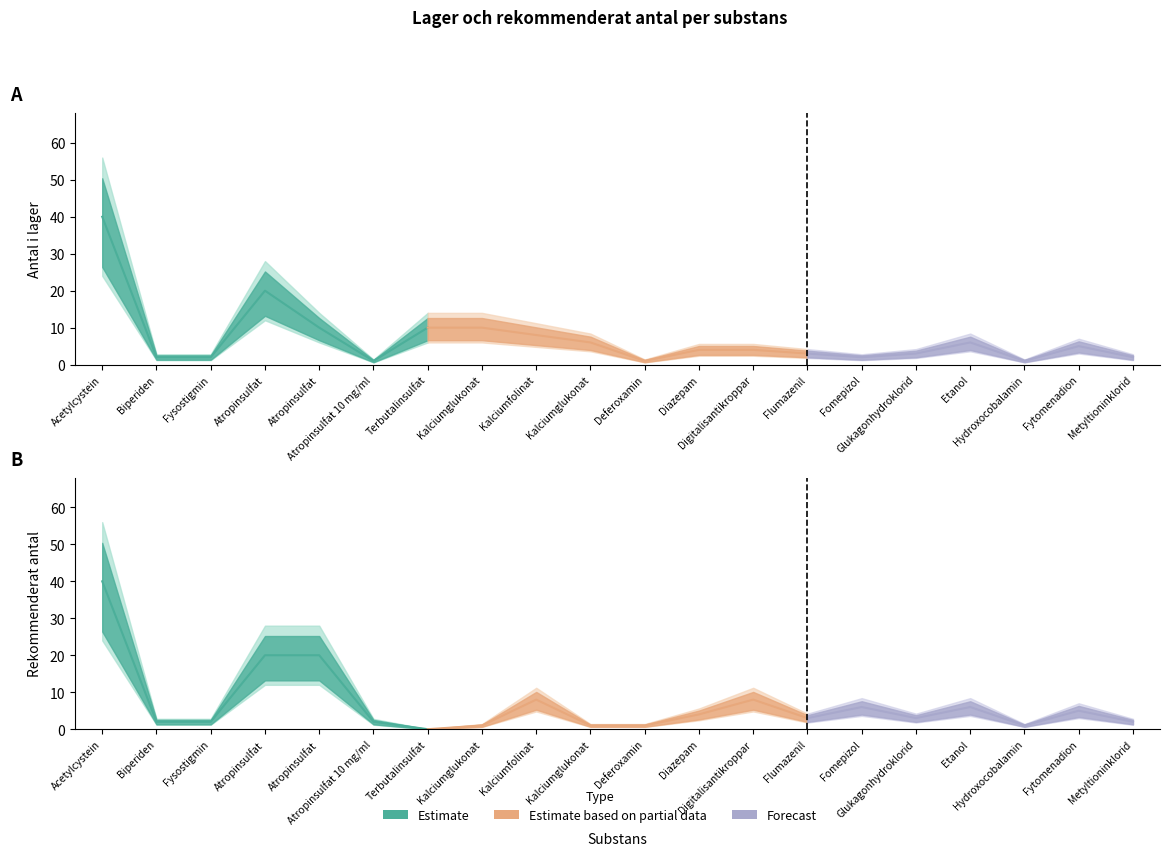

At how many categories does at least one series exceed 11?

3